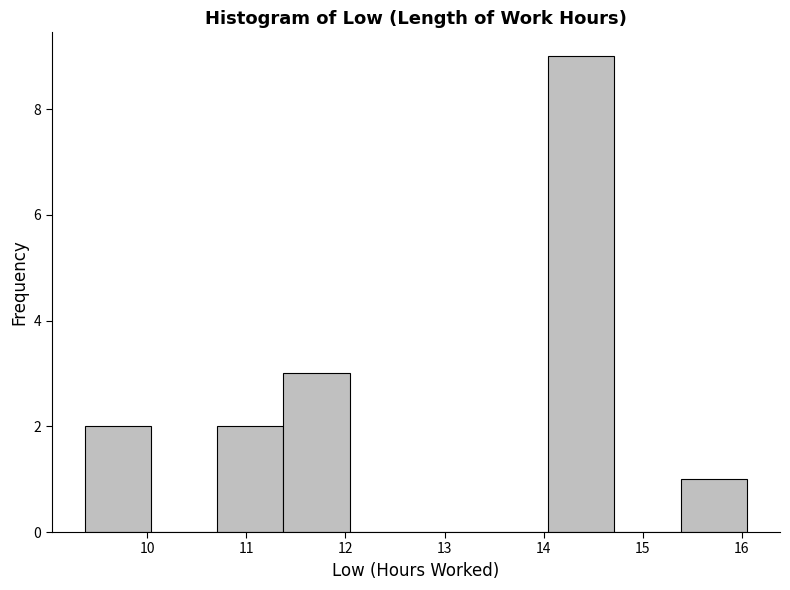

How tall is the bar that spans 9.4 to 10.0 on the x-axis? Neither the bar edges nor the heights are printed on the chart, so give them approximately, as read against the axes.

2